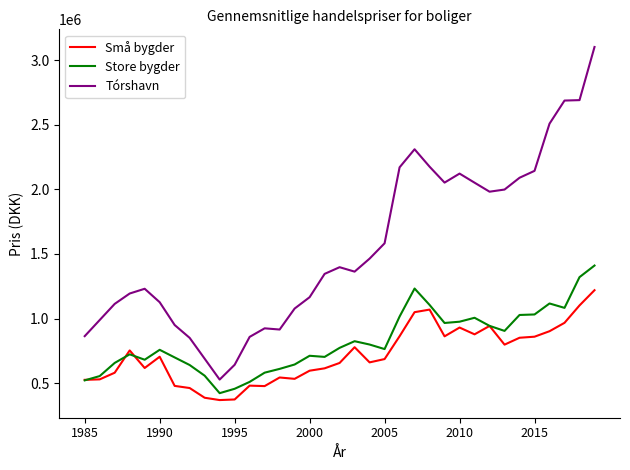

Which series has the widest spread of values?

Tórshavn